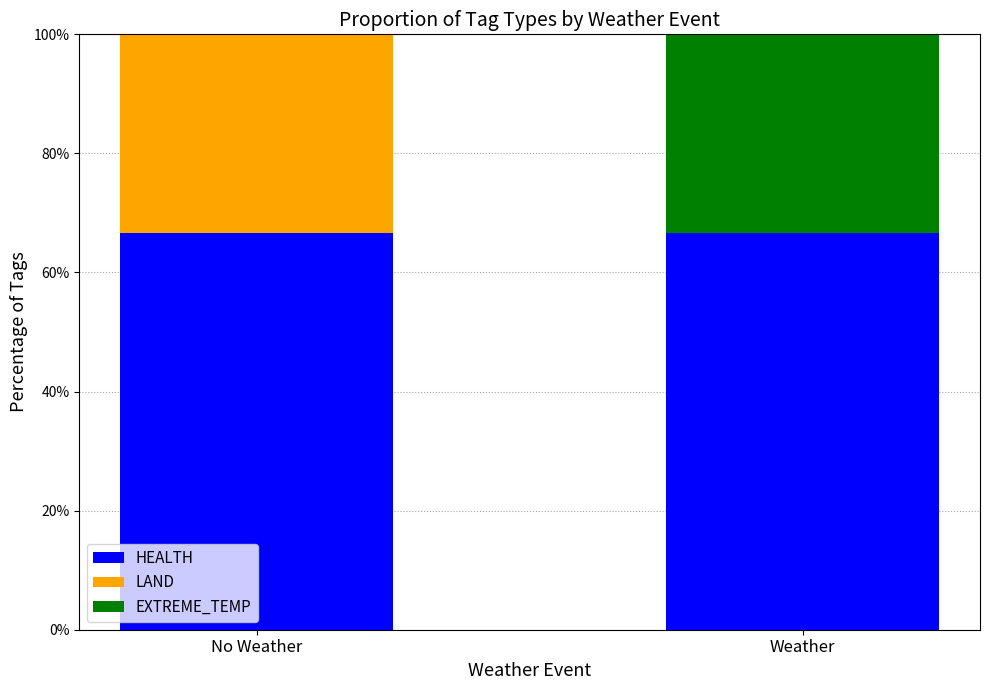

What value does the HEALTH series have at Weather?

66.7